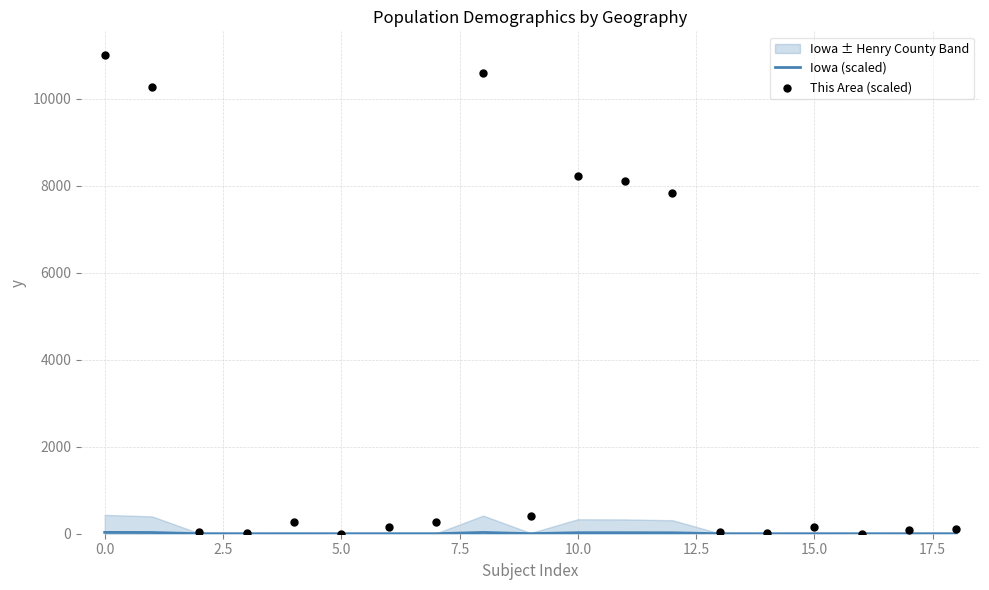

What are all the series names shown in the legend?

Iowa (scaled), This Area (scaled)